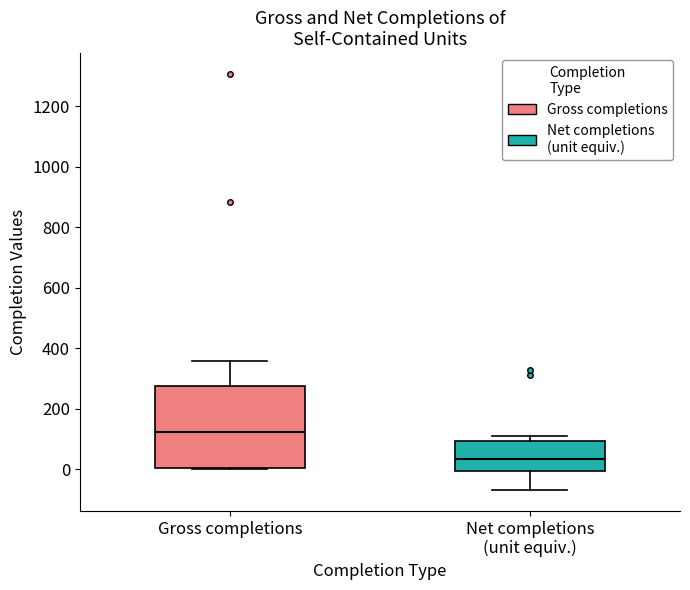

Comparing the boxes themselves (not the whiskers), which one is the tallest?

Gross completions